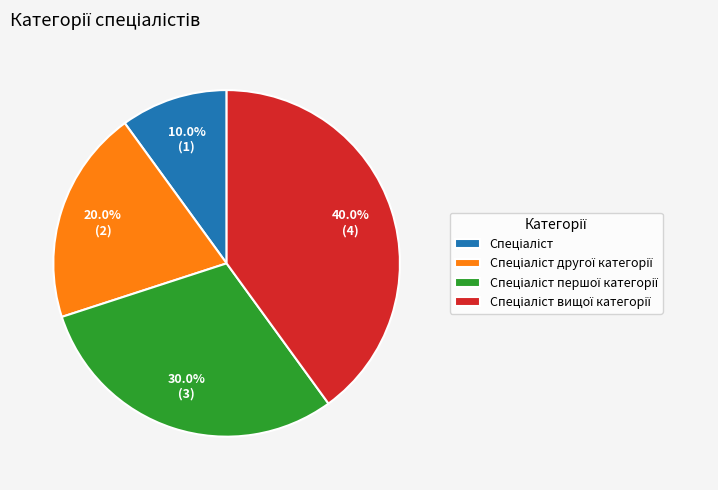

Does any single category account for the majority?

No